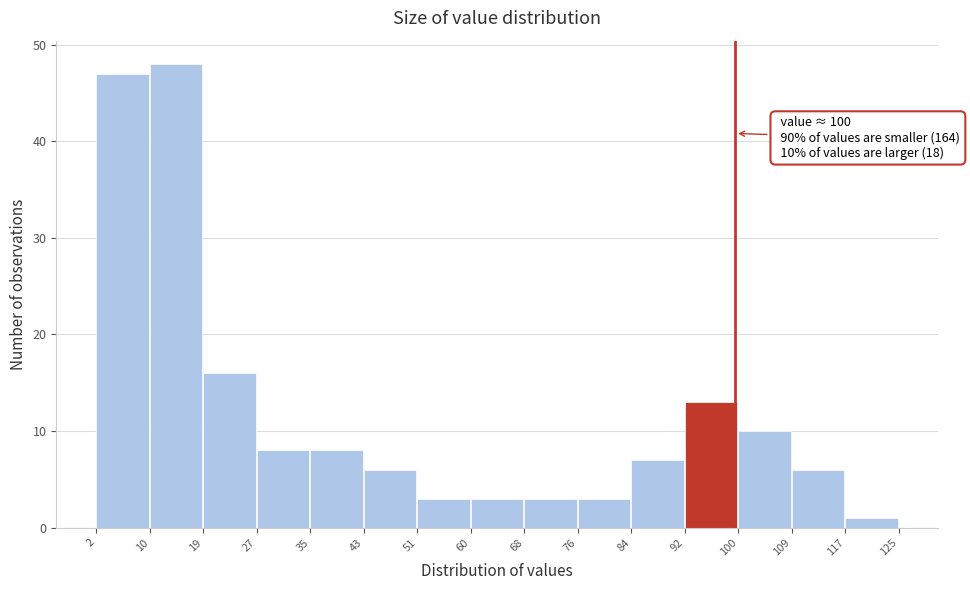

Which range on the x-axis has the tallest bar?

10 to 19